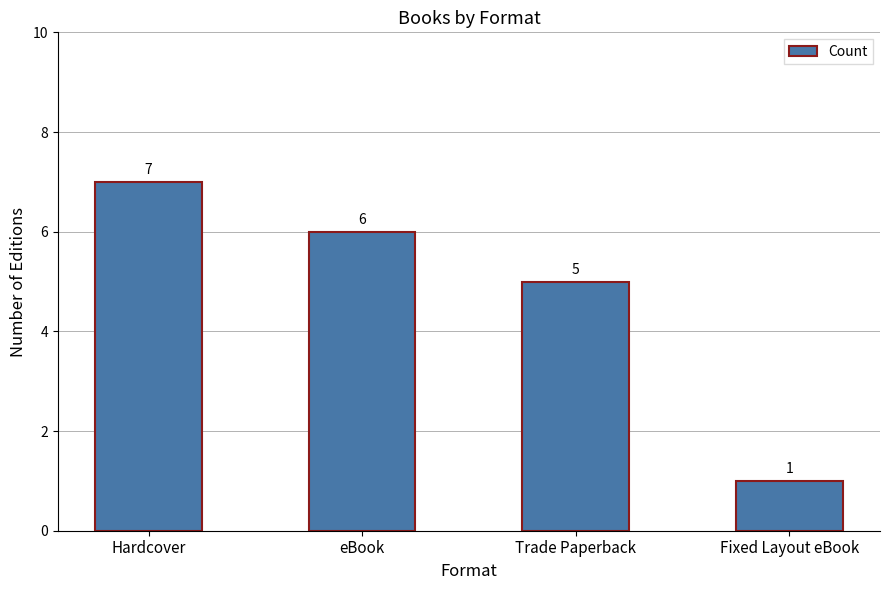

Reading right to left, list all the values displayed in this chart.

1	5	6	7